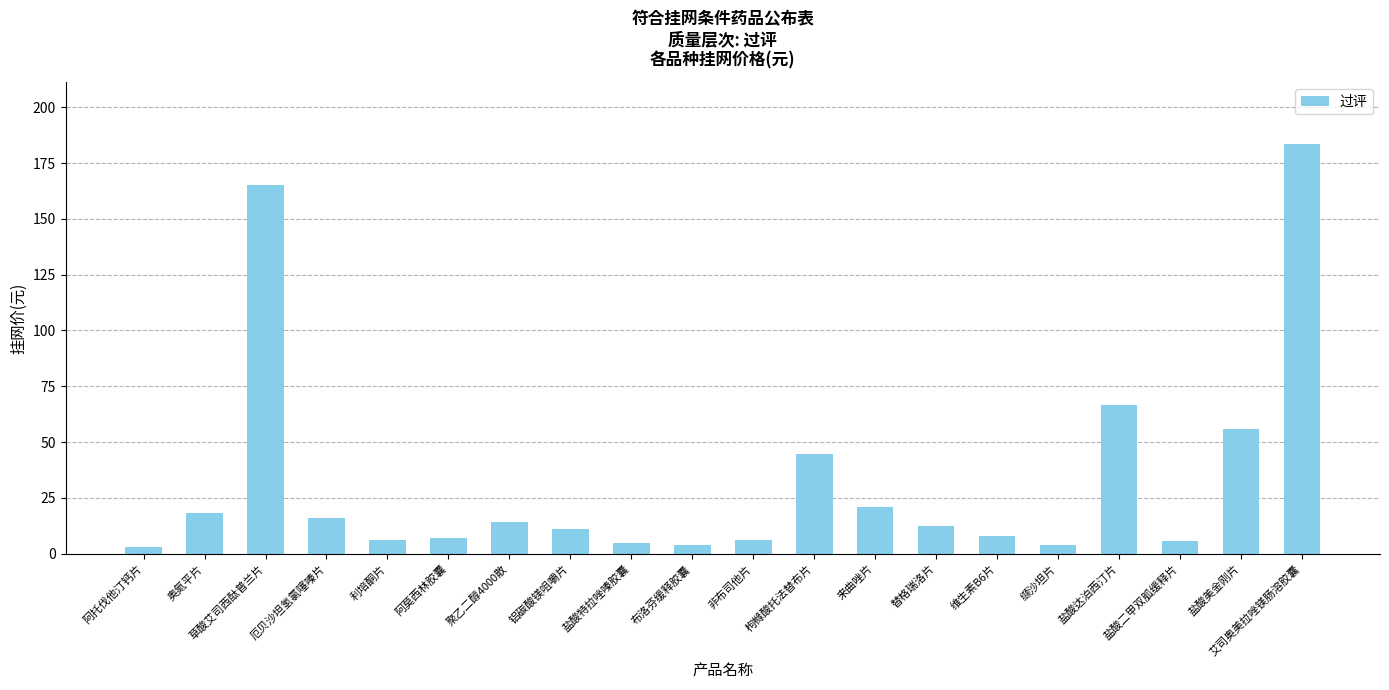

What is the ratio of the value at 替格瑞洛片 to the value at 枸橼酸托法替布片?

0.3